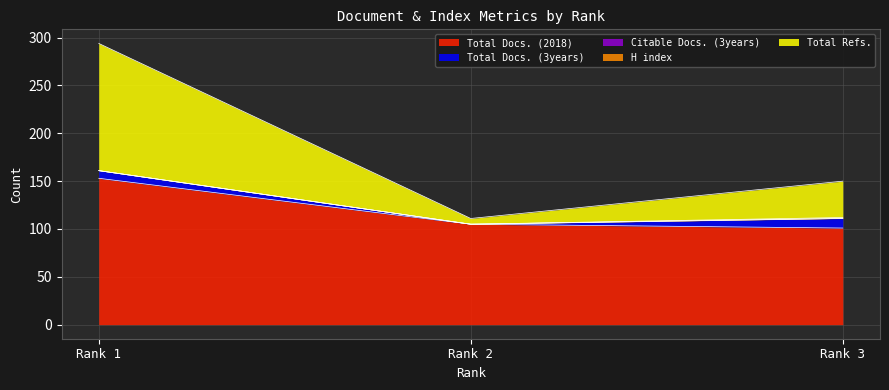

Which series has the largest total across all categories?

Total Docs. (2018)